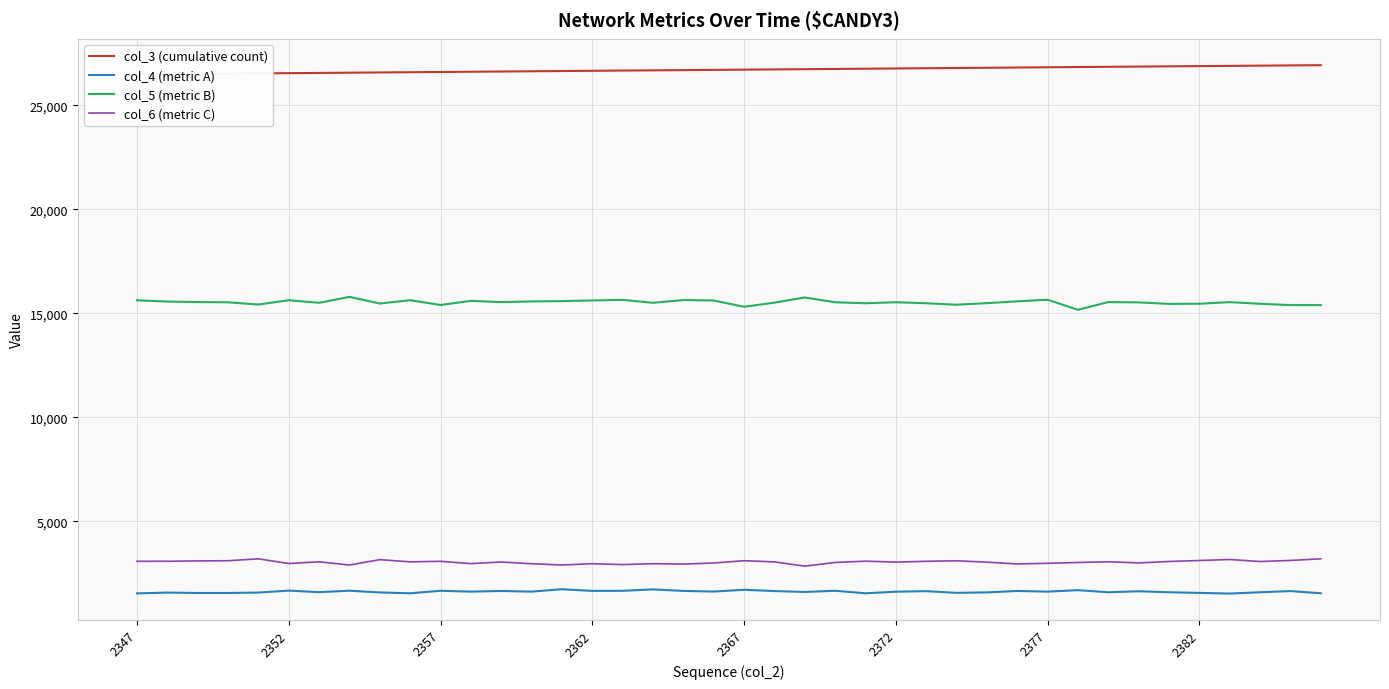

True or false: col_5 (metric B) and col_4 (metric A) cross at least once.

False